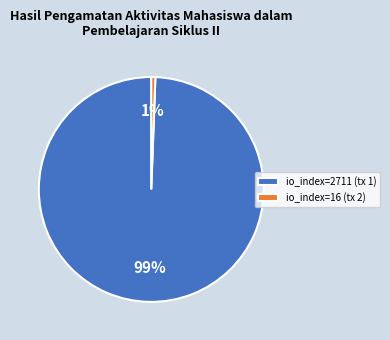

To the nearest percent, what is the average slice percentage?

50%